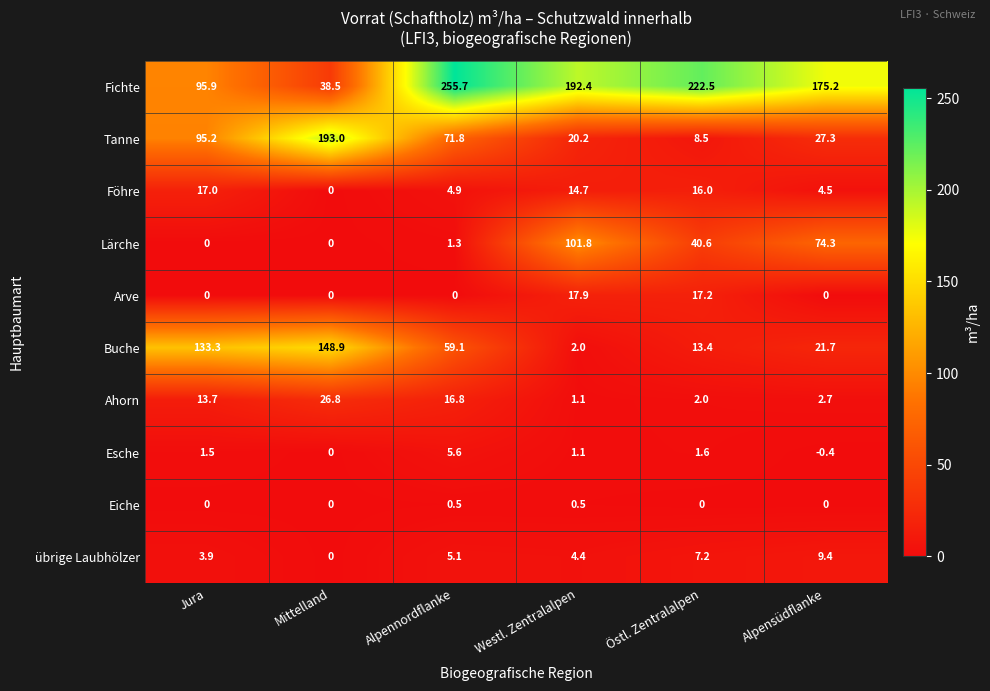

What is the greatest value displayed?

255.7